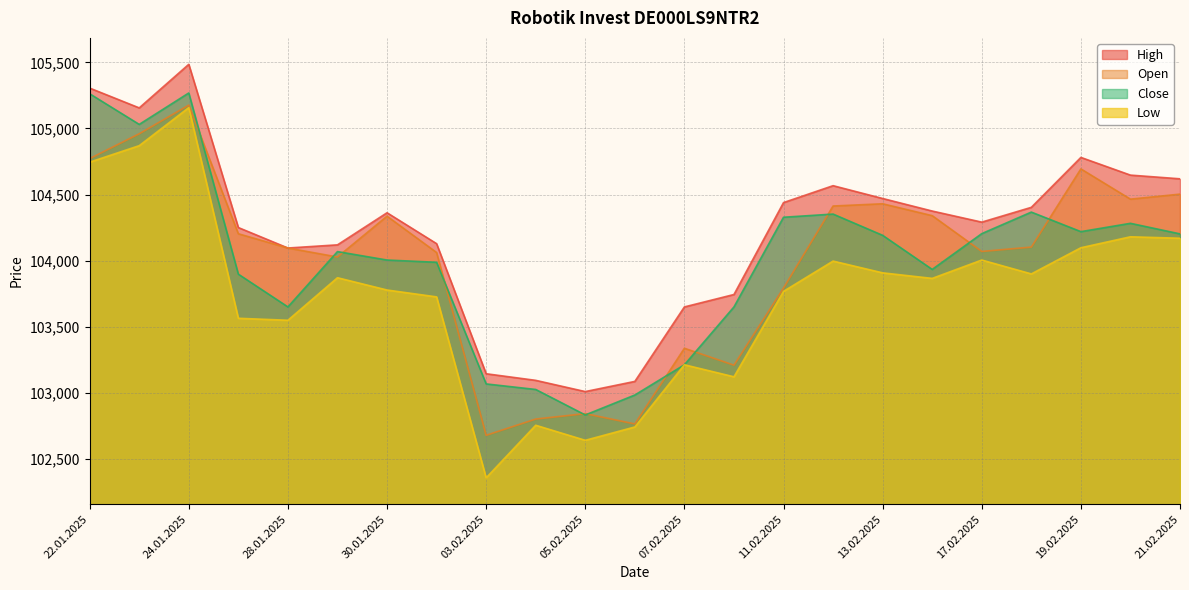

What is the maximum value for Low?

105158